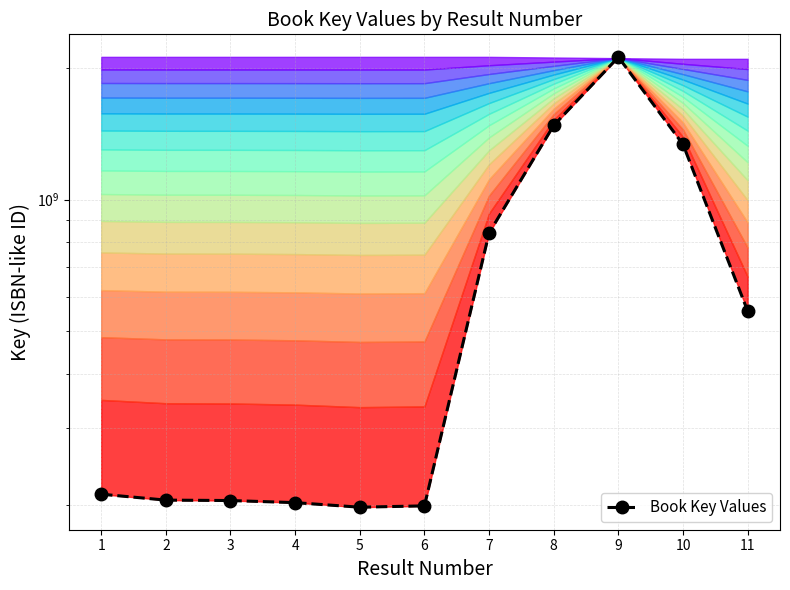

What is the difference between the values at 2 and 6?

6116737.0